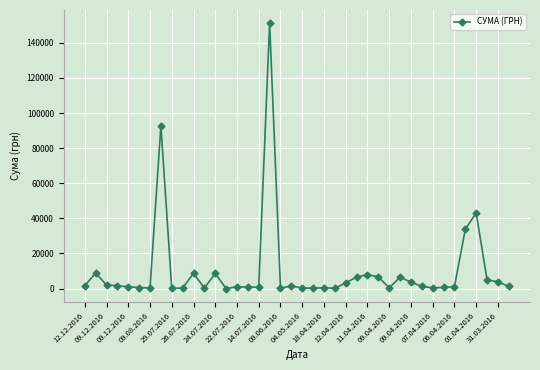

What is the sum of all values?

409406.7